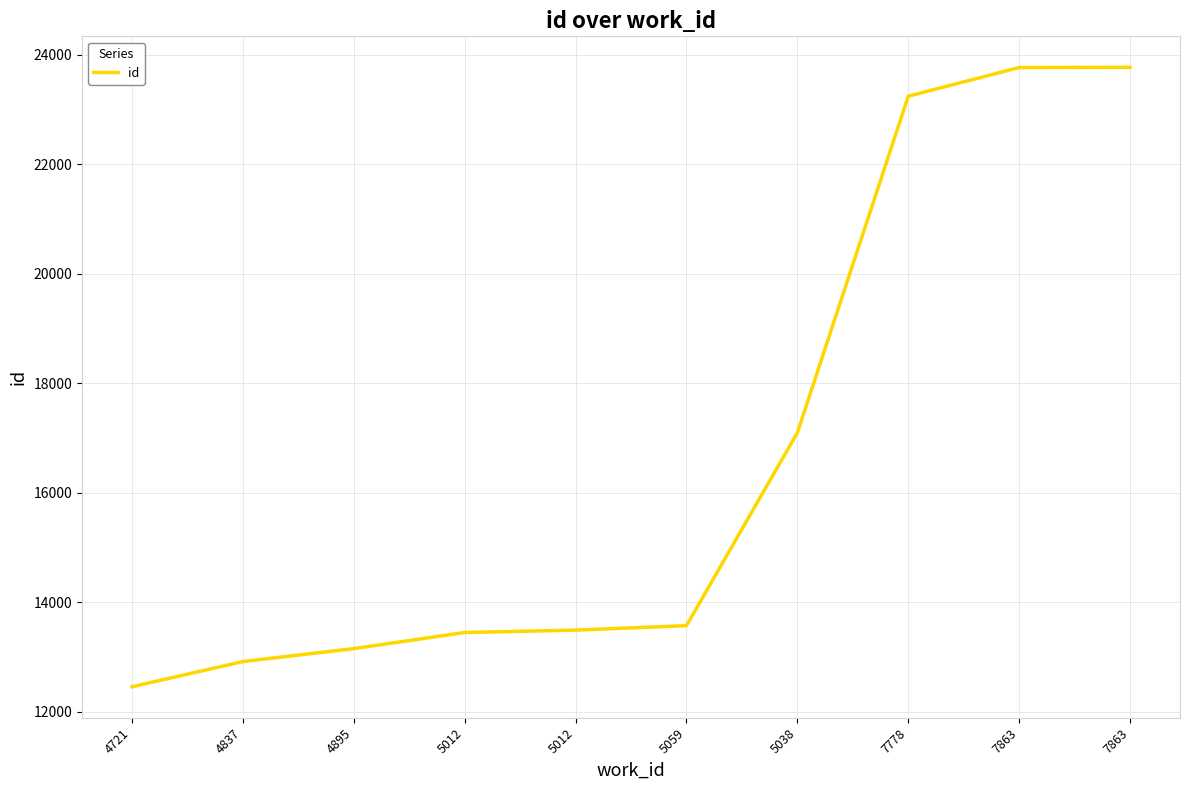

What is the change in value from 5059 to 7863?

+10198